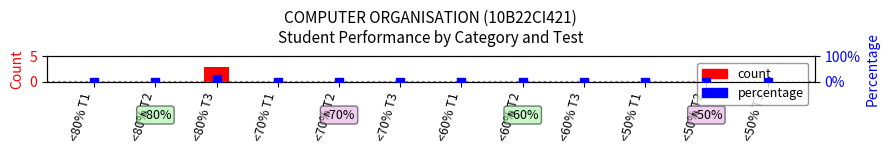

At how many categories does at least one series exceed 1?

1